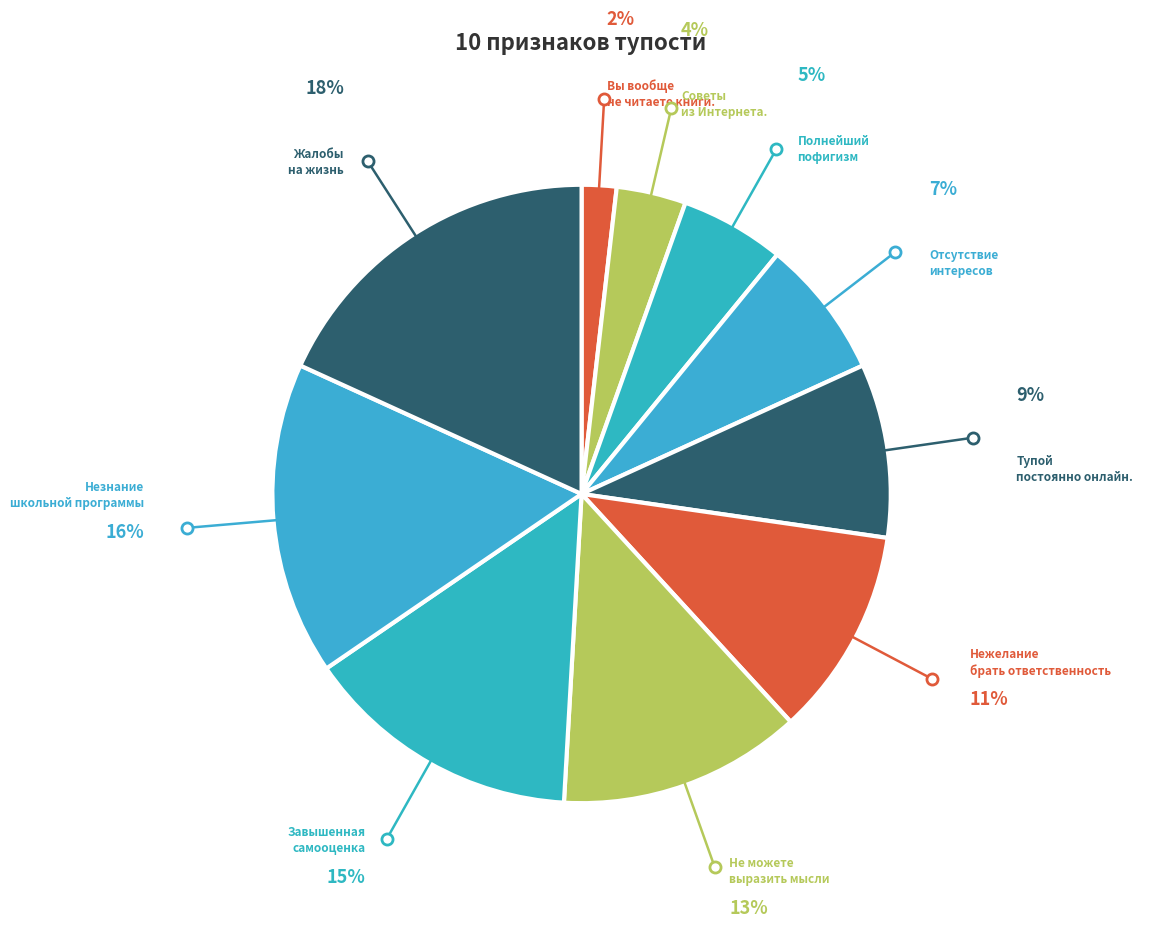

How many segments does this pie chart have?

10